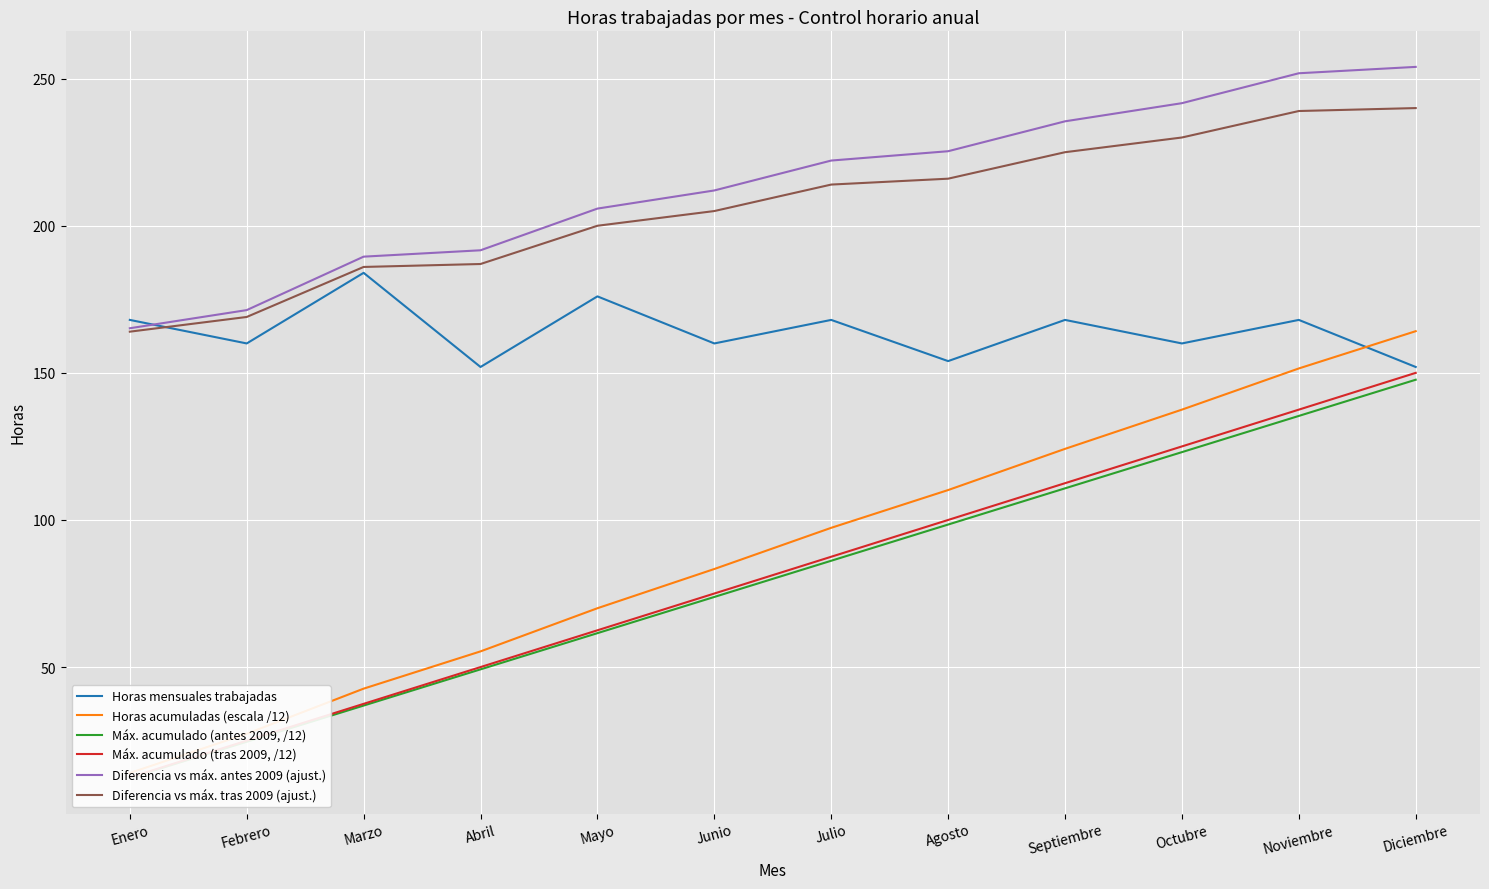

What is the highest value of the Horas acumuladas (escala /12) series?

164.2